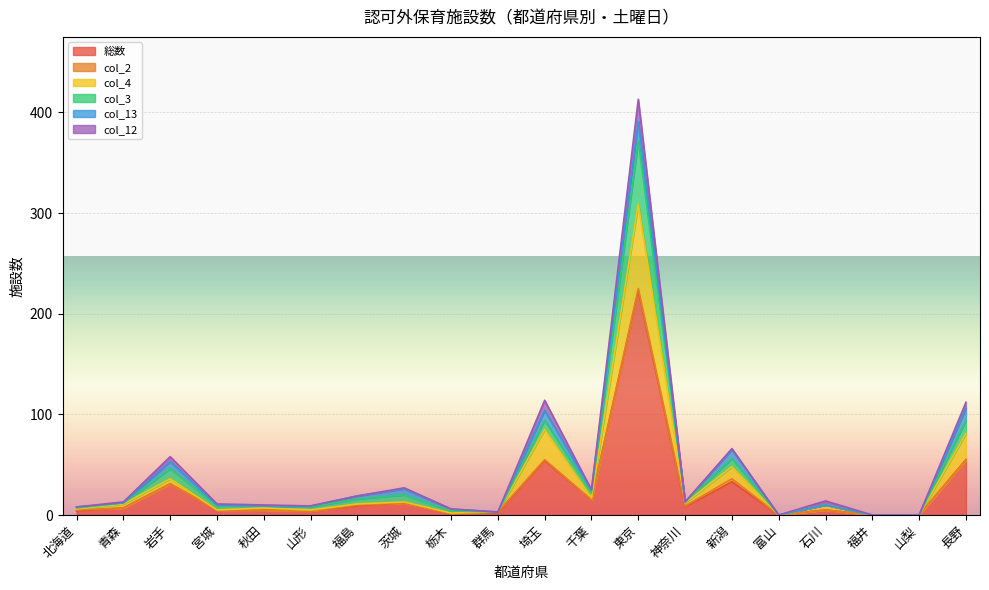

Does the chart display data point markers on the line(s)?

No